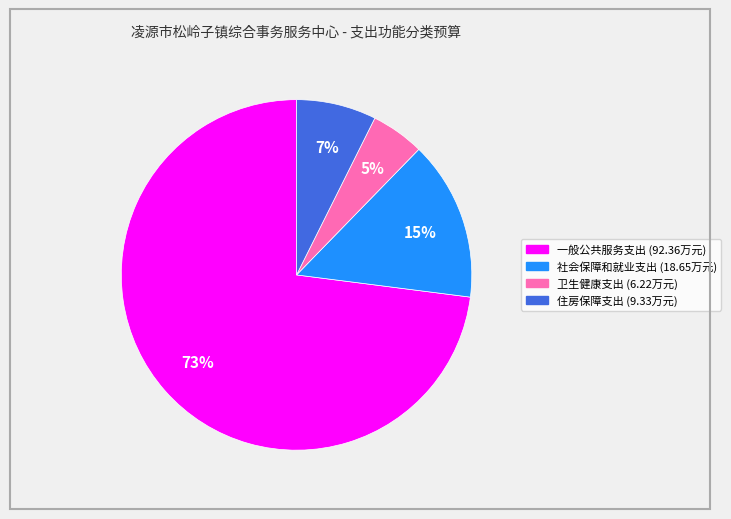

How many segments does this pie chart have?

4